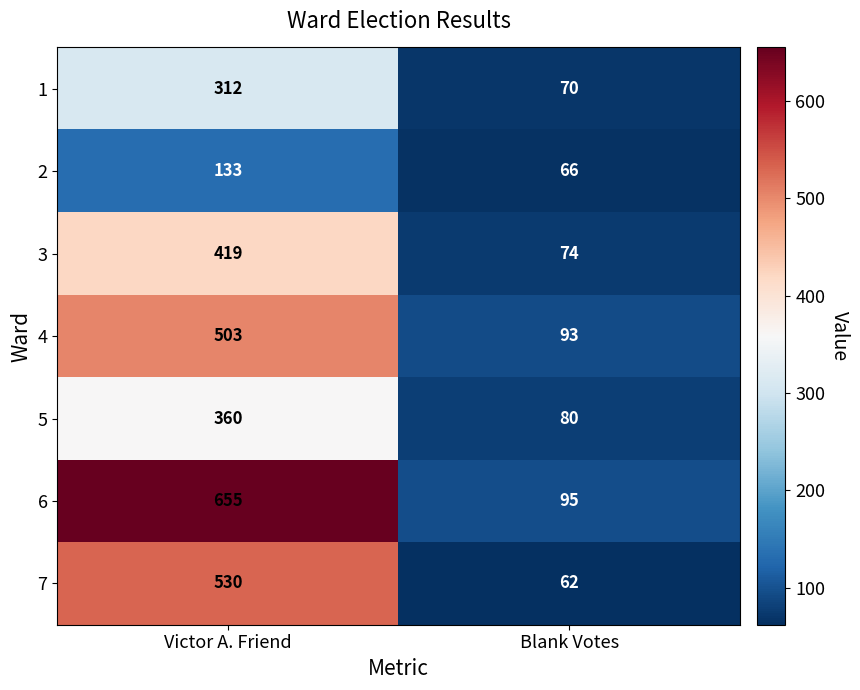

Read the 1 value at Blank Votes.

70